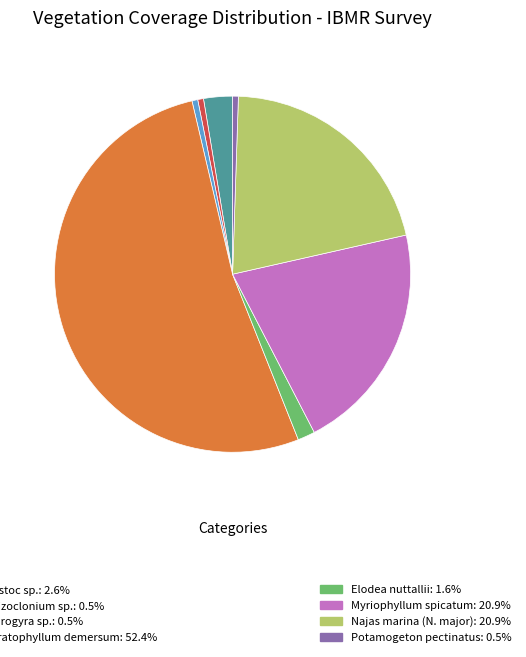

Is there a majority slice in this chart?

Yes